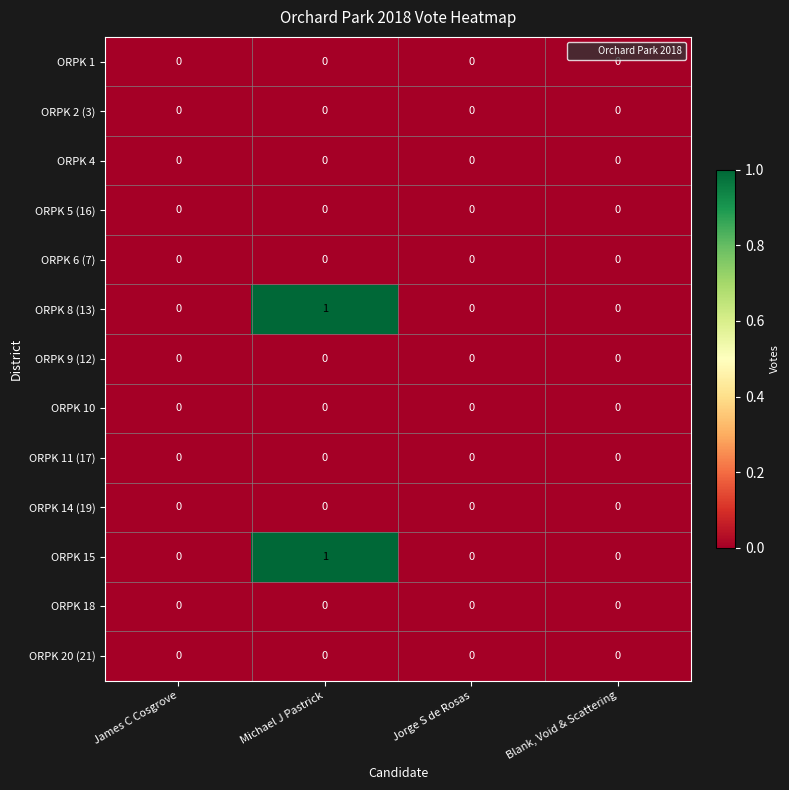

How many ORPK 15 values are between 0 and 1?

4